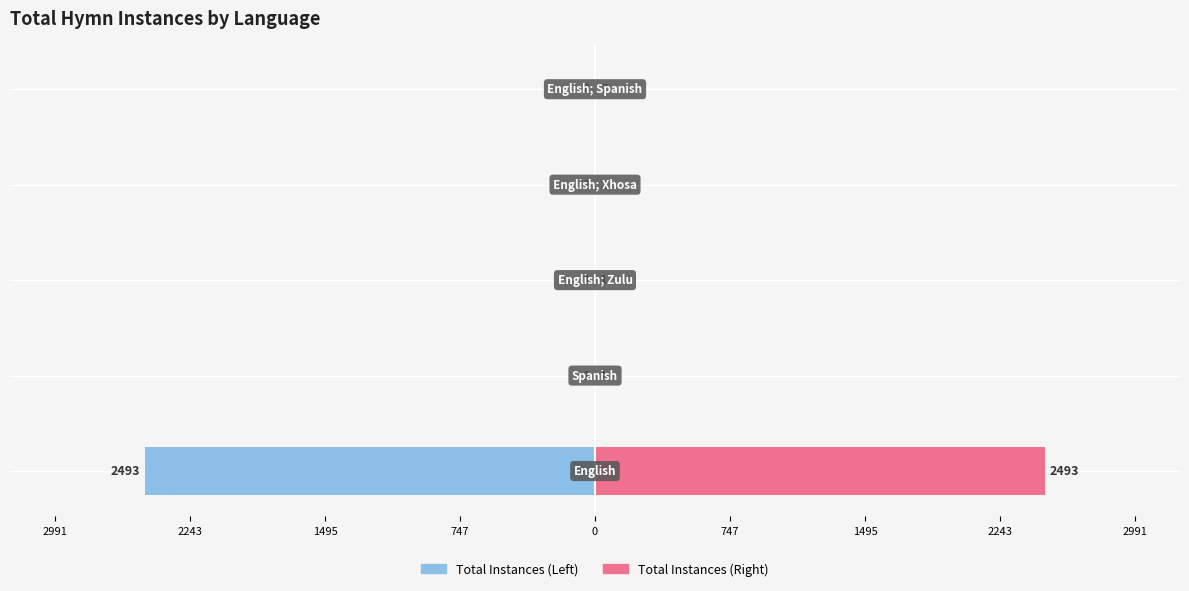

Reading right to left, transcribe all the data shown in this chart.

Total Instances: 0=-7	2991=-2	2243=-1	1495=-1	747=-2493
Instances (mirror): 0=7	2991=2	2243=1	1495=1	747=2493